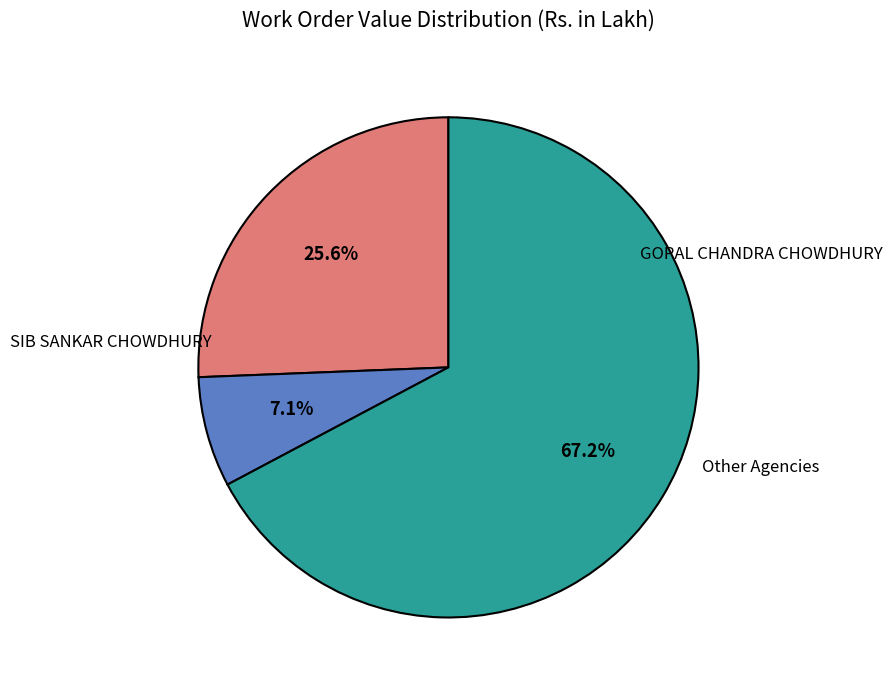

Does any single category account for the majority?

Yes